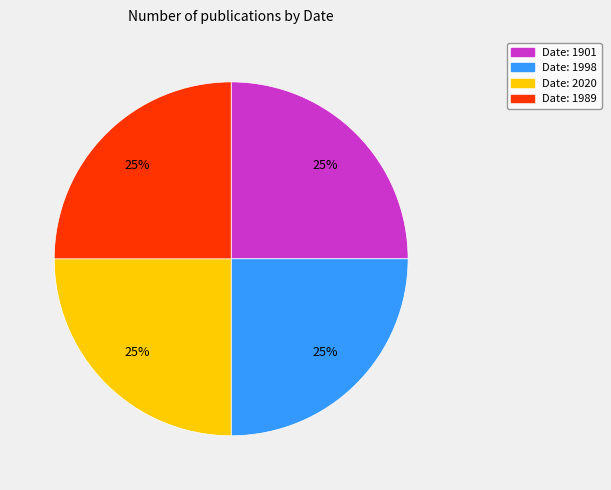

To the nearest percent, what is the average slice percentage?

25%